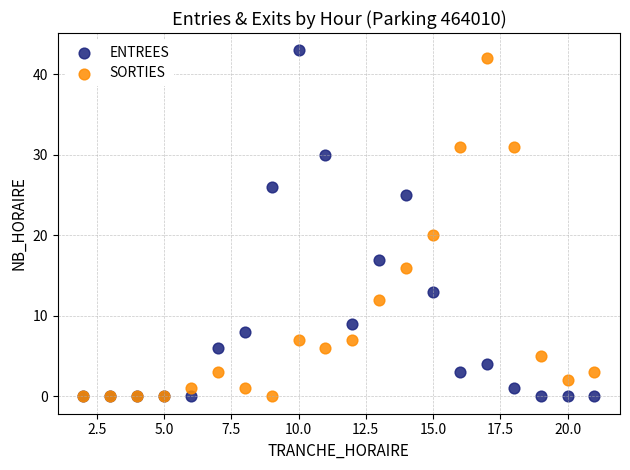

In the ENTREES series, what Y value is closest to 21?

17